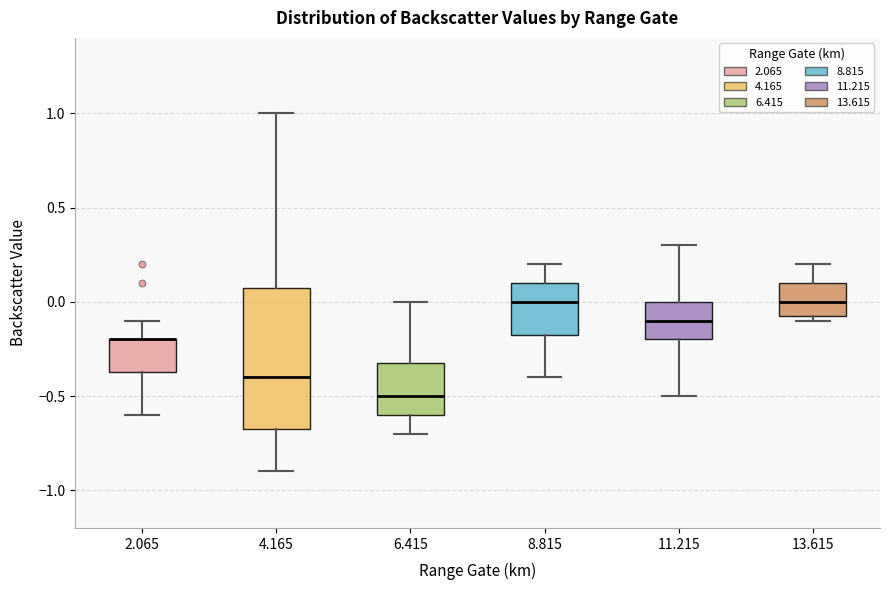

Where is the upper edge of the box at x = 6.415 on the y-axis? The values are not printed on the chart, so give them approximately, as read against the axis.

-0.30